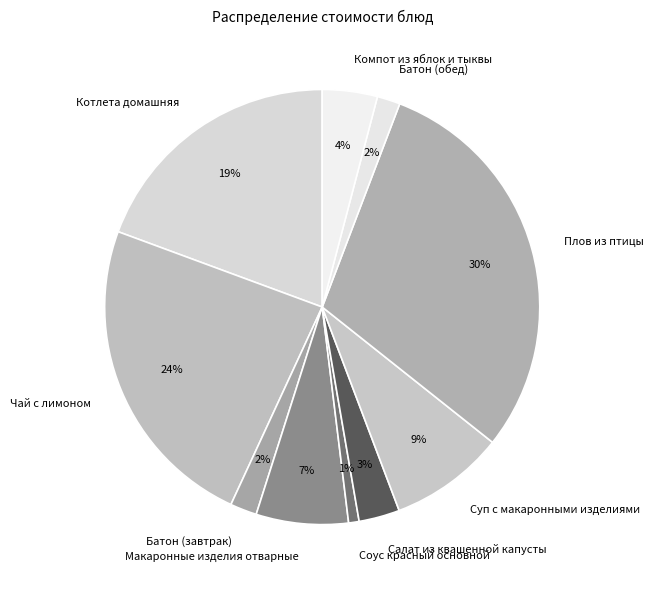

Between Батон (обед) and Чай с лимоном, which is larger?

Чай с лимоном